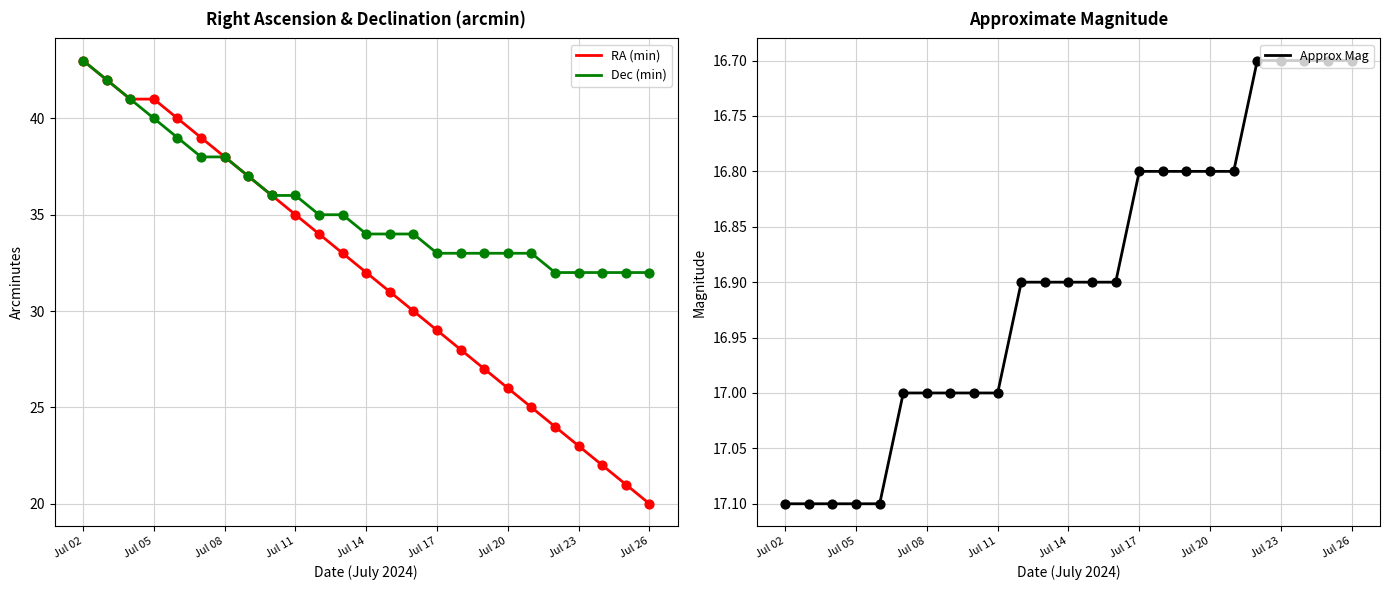

Which series has the largest total across all categories?

Dec (min)